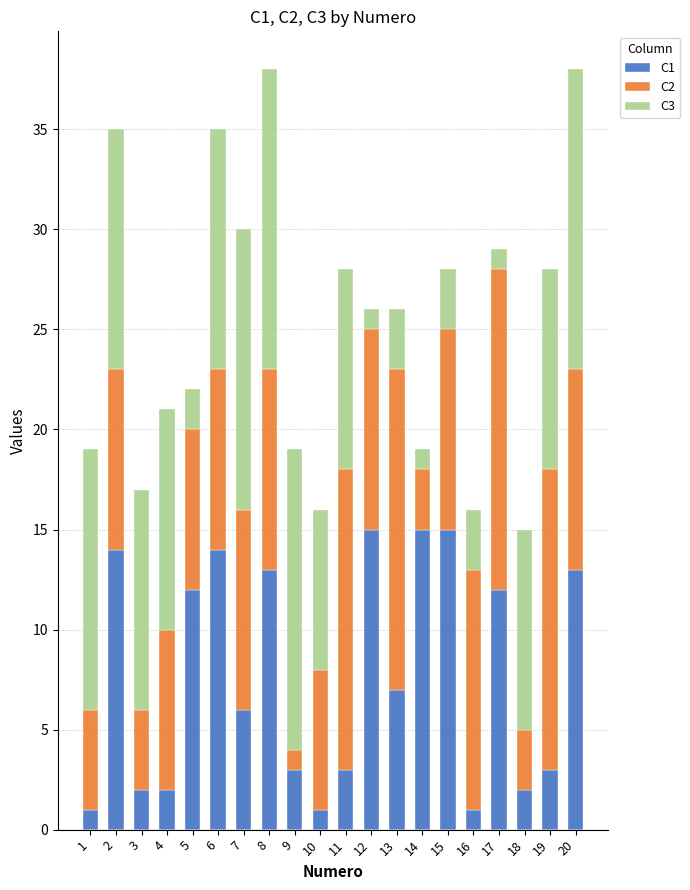

Is it true that C1 equals 15 at 15?

True